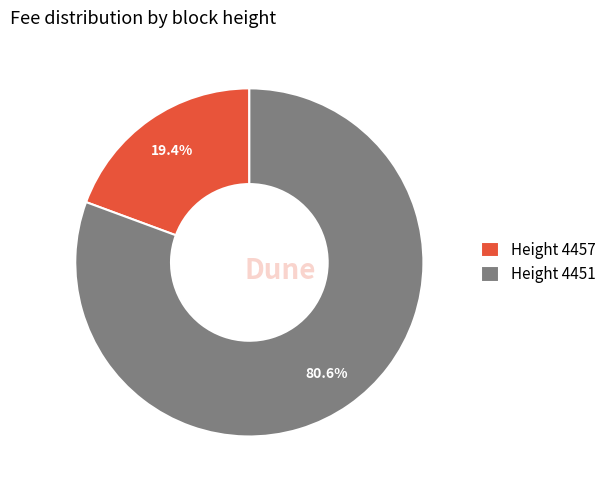

Is the sum of Height 4457 and Height 4451 greater than half?

Yes